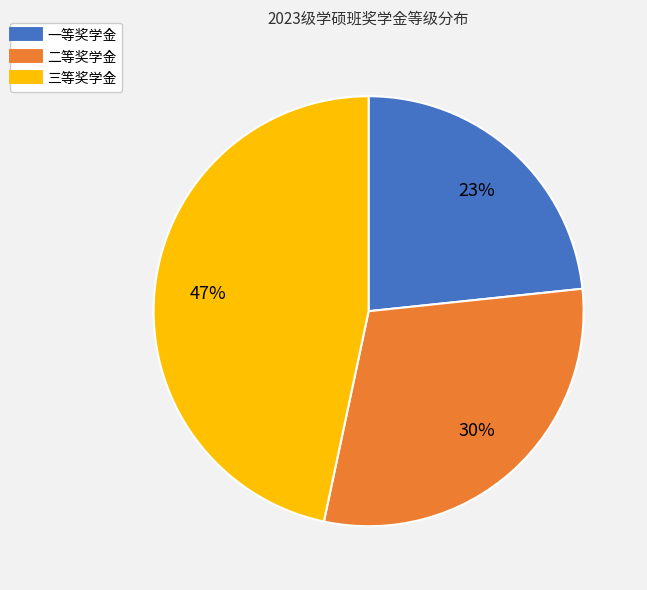

Does 二等奖学金 represent more than half of the total?

No